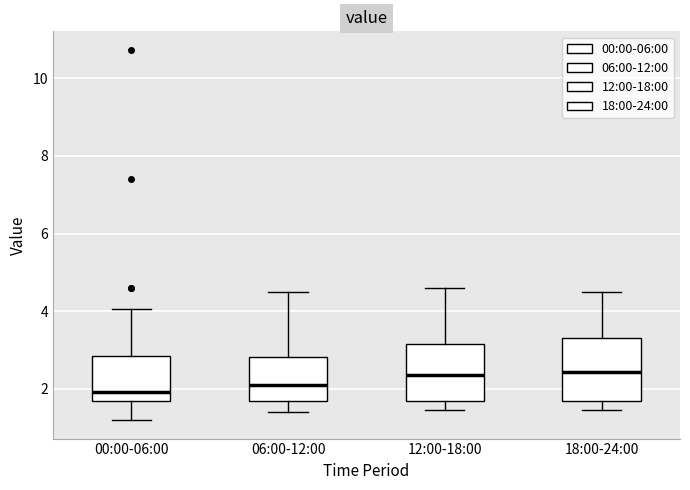

Reading left to right, transcribe this box plot: for each box, give where its median line is, the range the box spans, and where its two whiskers end, as read against the y-axis. The values are not printed on the chart, so give them approximately, as read against the axis.

00:00-06:00: median 2.0, box 1.6 to 2.8, whiskers 1.2 to 4.0
06:00-12:00: median 2.2, box 1.6 to 2.8, whiskers 1.4 to 4.6
12:00-18:00: median 2.4, box 1.8 to 3.2, whiskers 1.4 to 4.6
18:00-24:00: median 2.4, box 1.8 to 3.4, whiskers 1.4 to 4.6